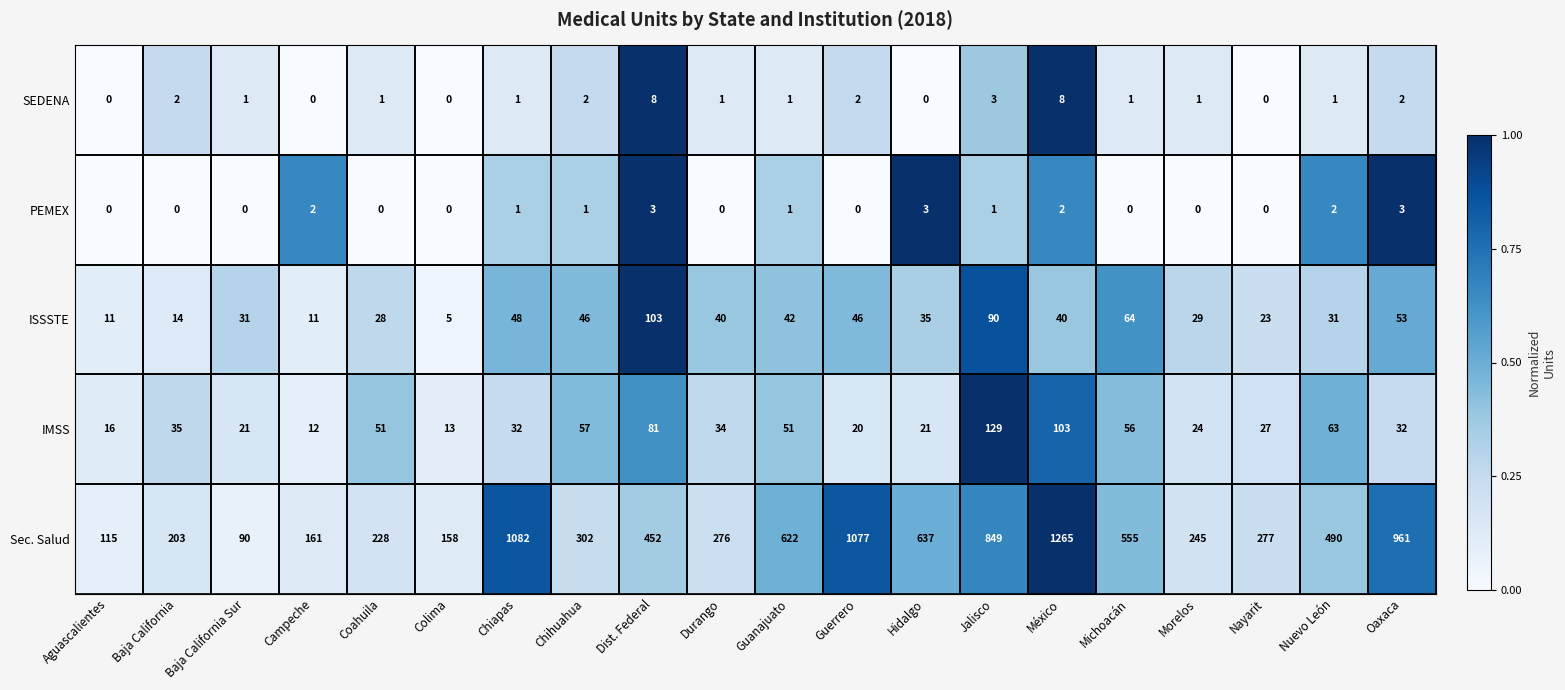

What is the difference between the second highest and second lowest values in the IMSS series?

90